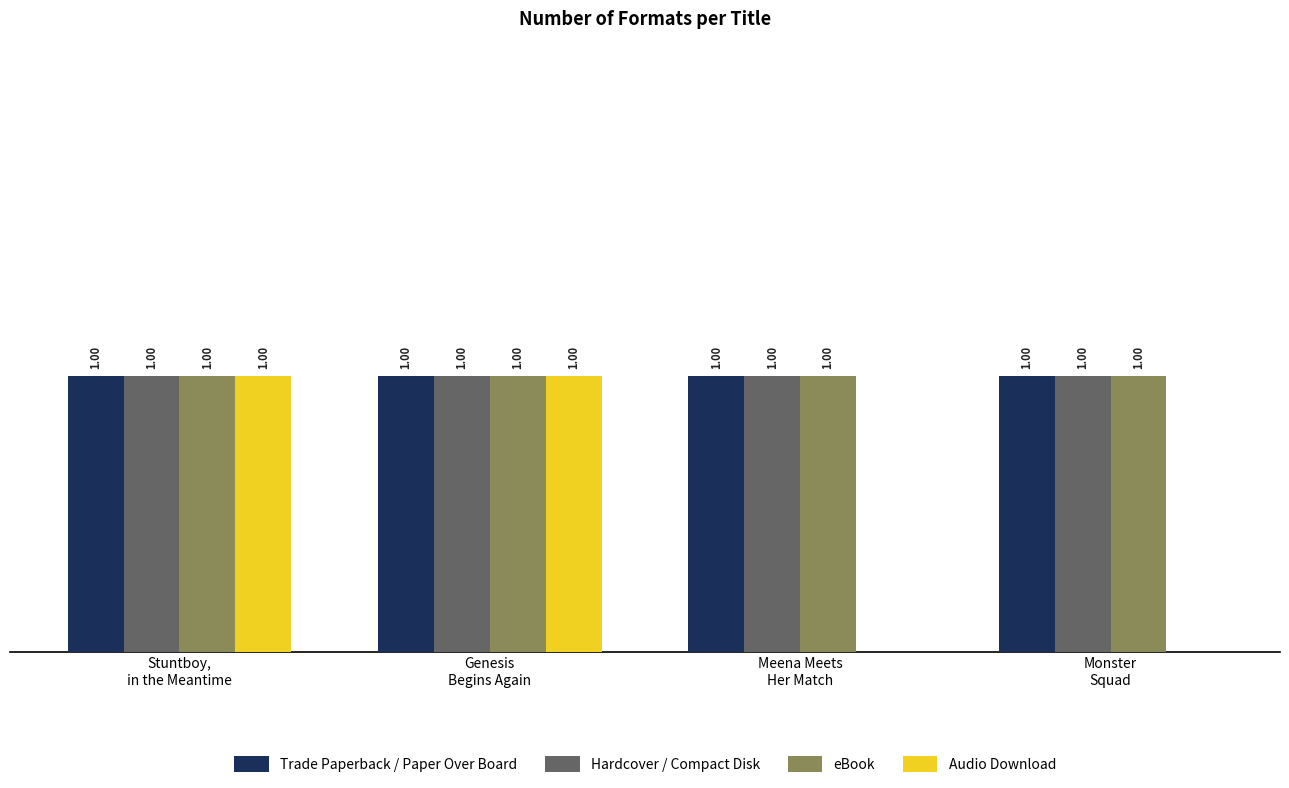

What is the value of the Trade Paperback / Paper Over Board bar at the 3rd from the left?

1